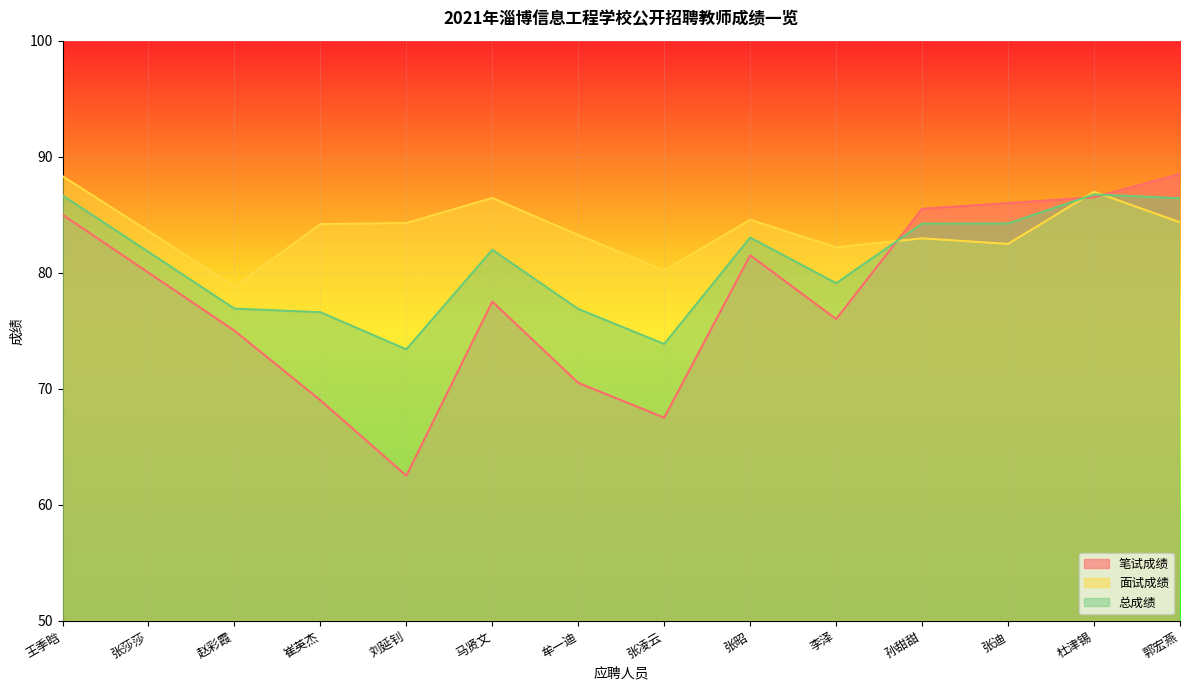

What is the greatest value displayed?

88.5